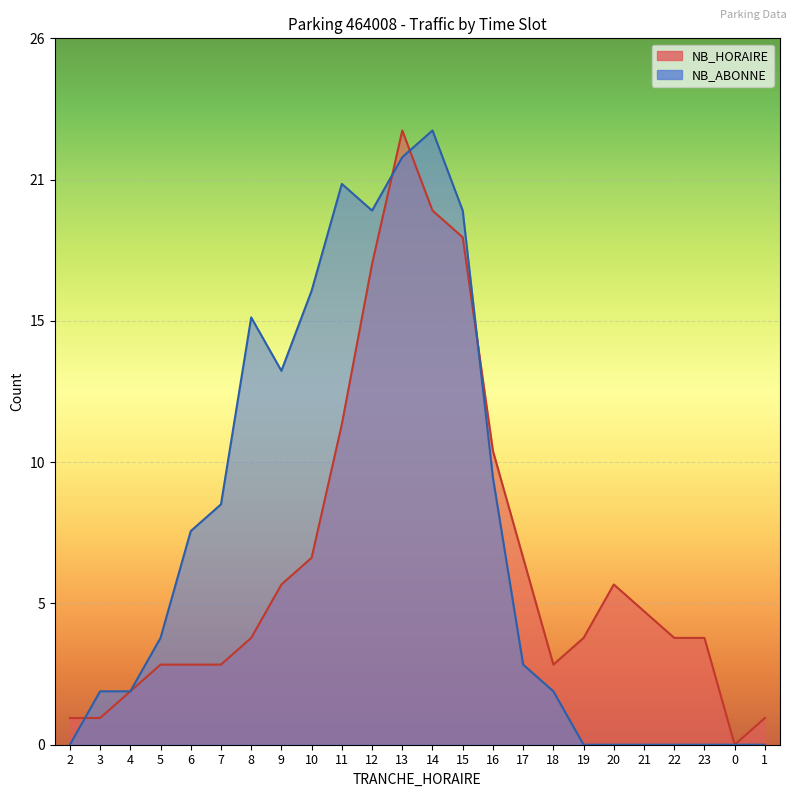

Where is the first local minimum for NB_ABONNE?

9